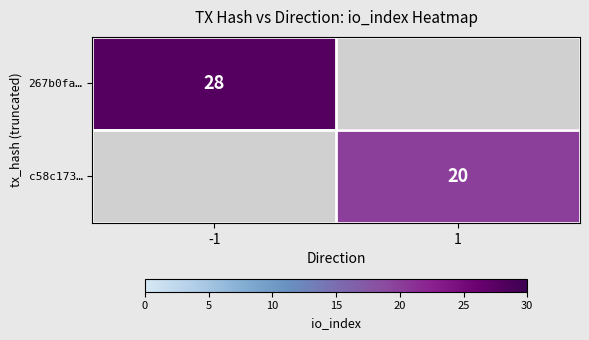

What is the total value across all series at -1?

28